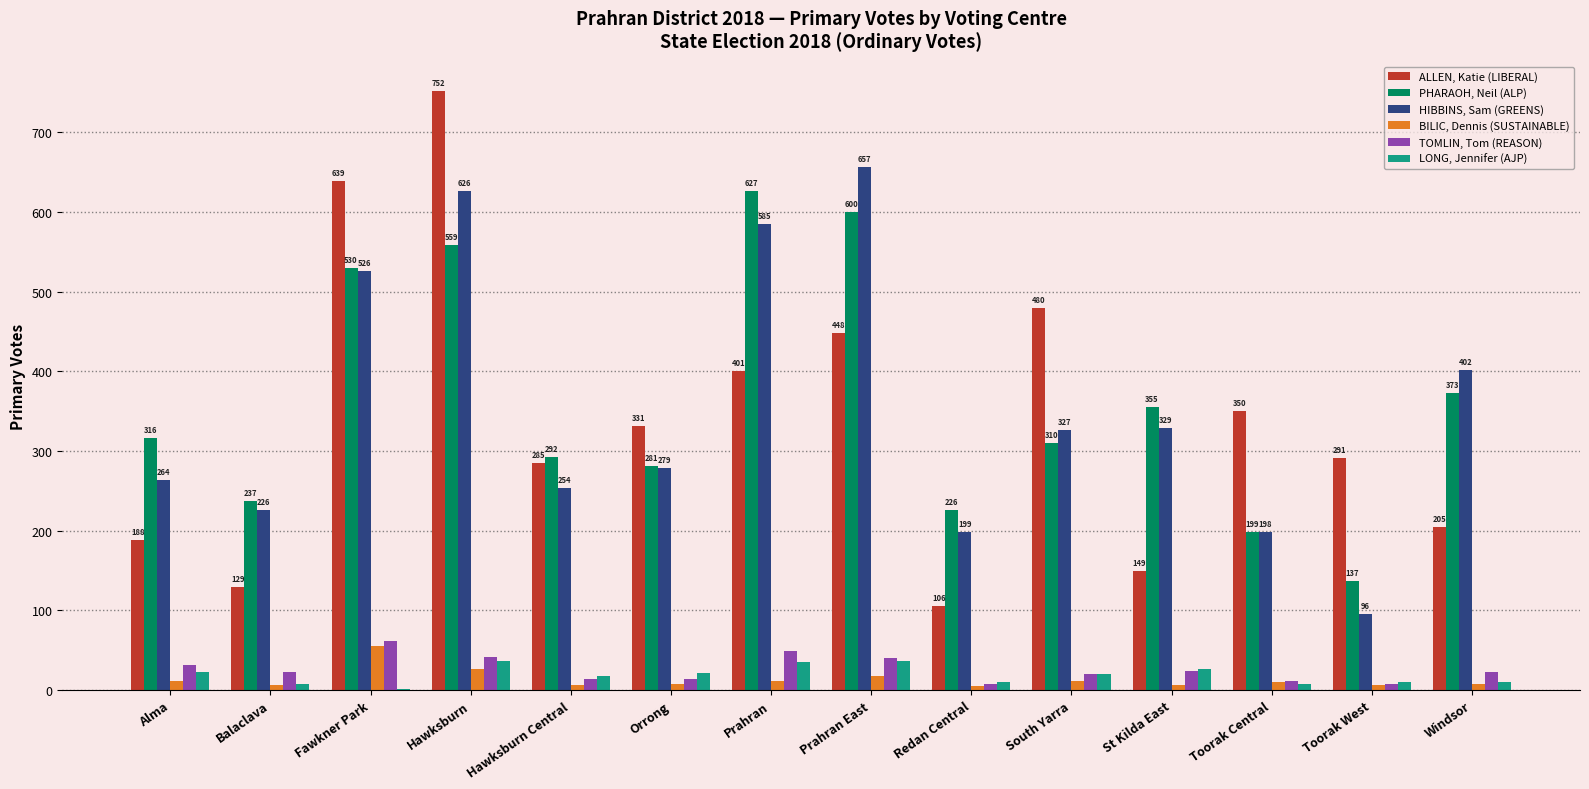

What value does the HIBBINS, Sam (GREENS) series have at Alma?

264